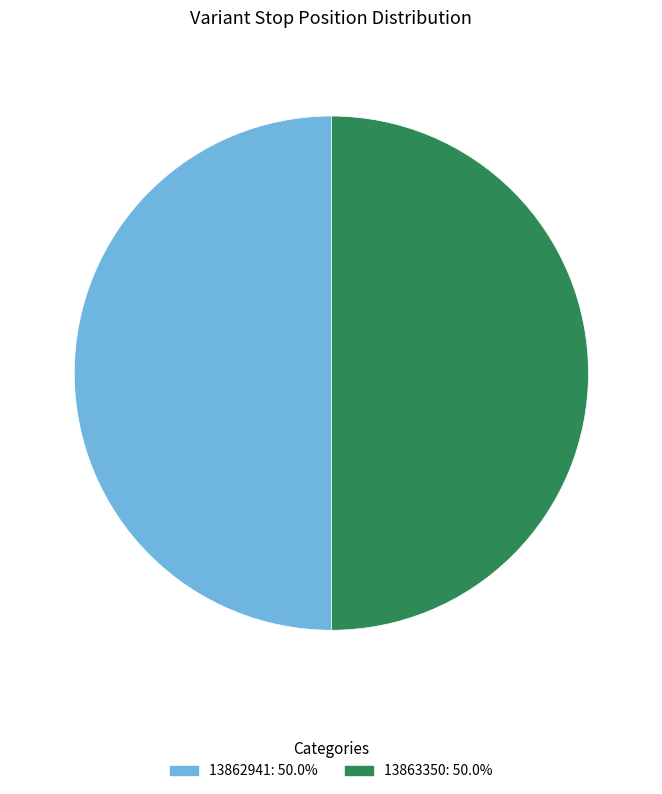

The 13862941 slice represents 37% of the pie. True or false?

False